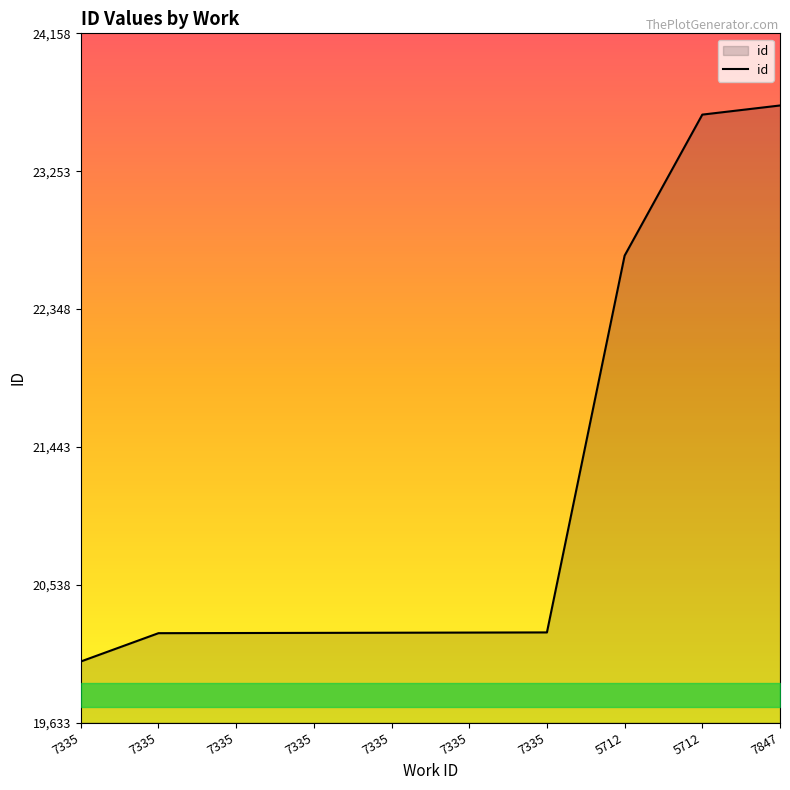

How many lines are shown in the chart?

1